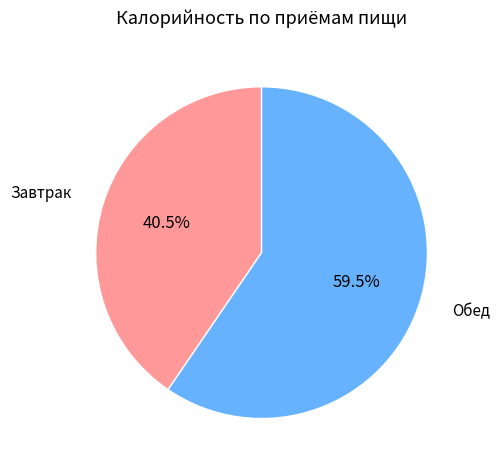

How many slices are in this pie chart?

2